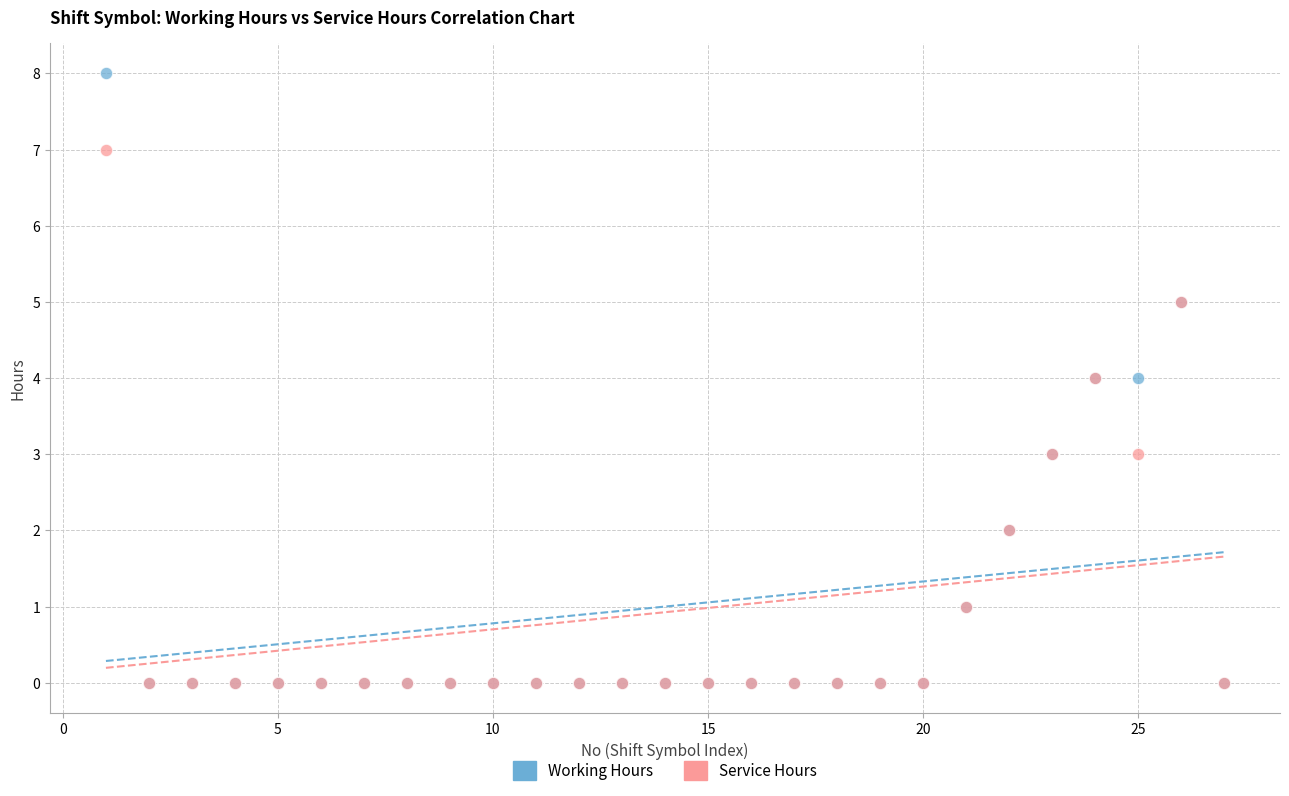

Which series contains the highest Y value?

Working Hours